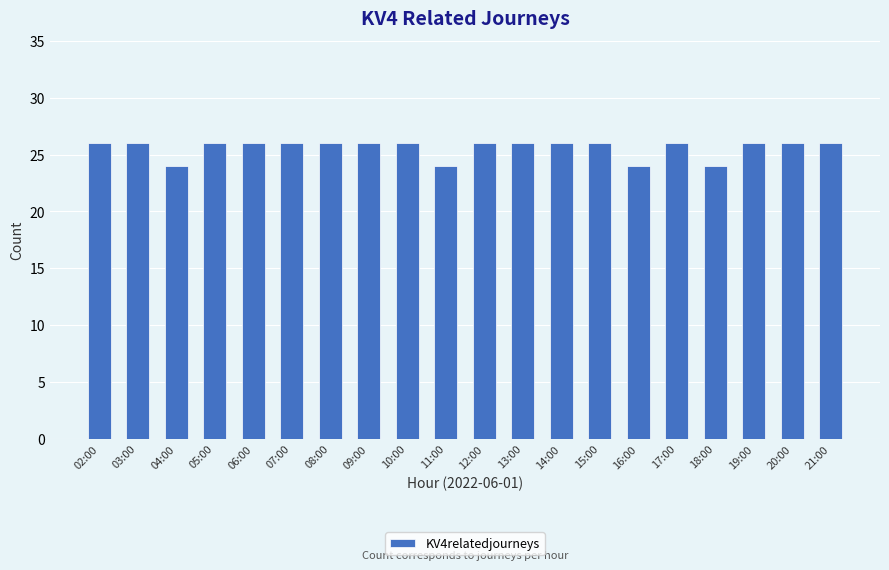

Approximately how many times larger is the value at 18:00 compared to 06:00?

0.9